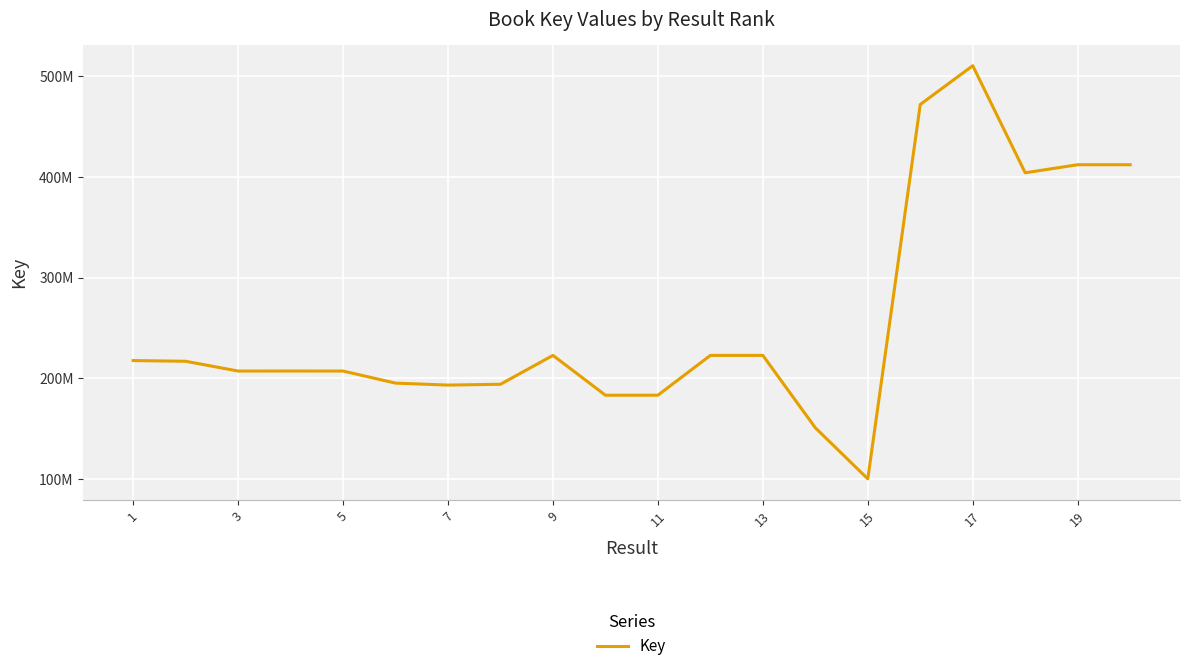

True or false: there are more than 0 points higher than both neighbors.

True